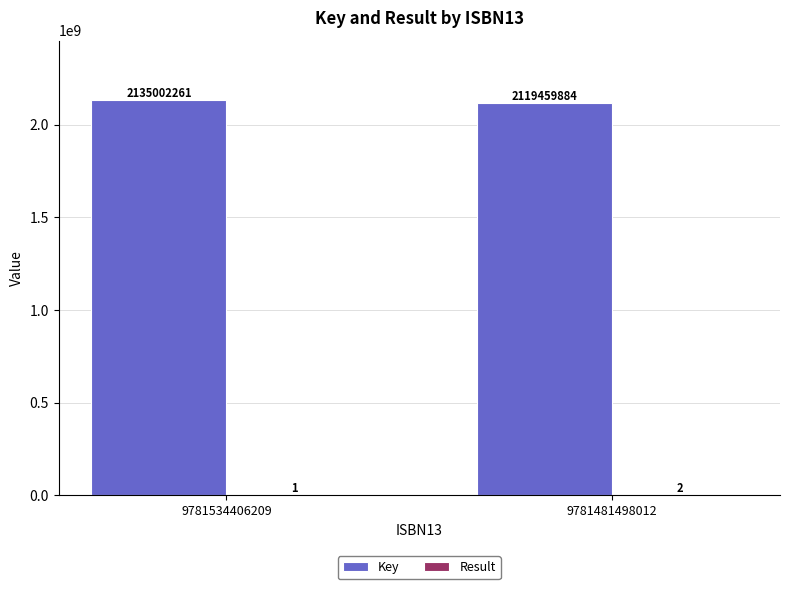

Between 9781534406209 and 9781481498012, which series saw the biggest shift?

Key